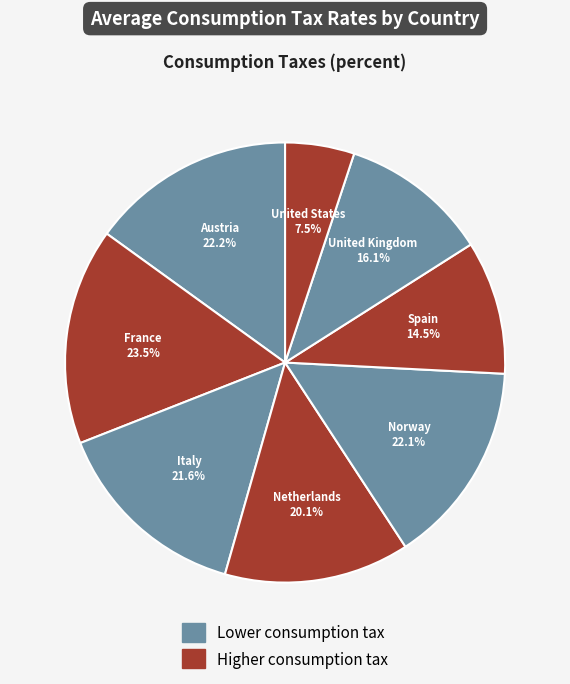

What is the change in value from Netherlands to United States?

-12.6